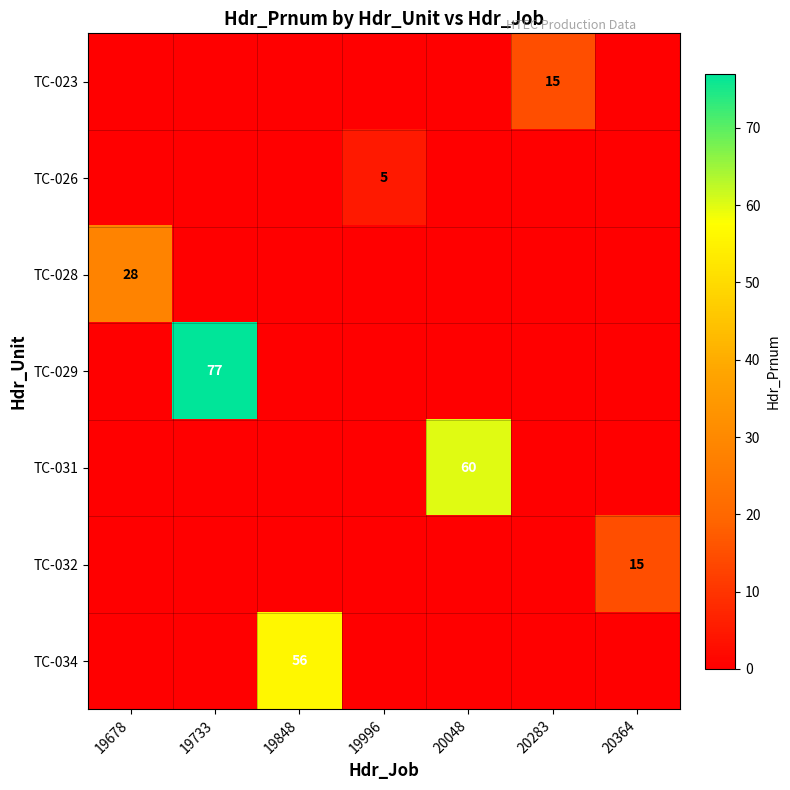

The value of TC-026 at 19996 is 3. True or false?

False